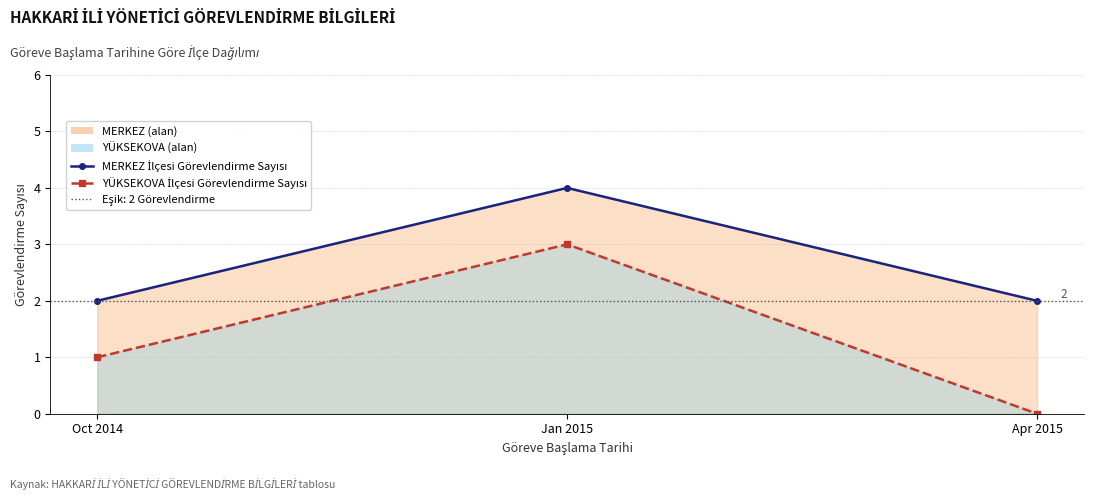

What is the sum of all MERKEZ İlçesi Görevlendirme Sayısı values?

8